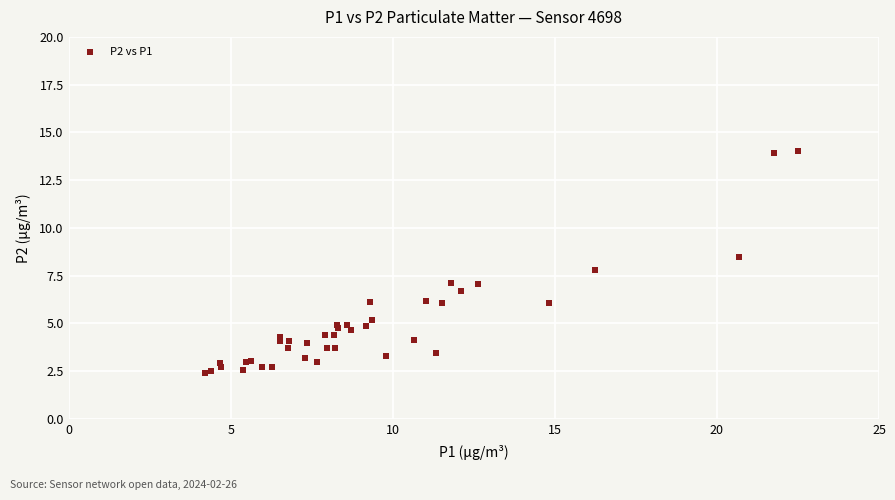

What Y value in the scatter plot is closest to 8?

7.8